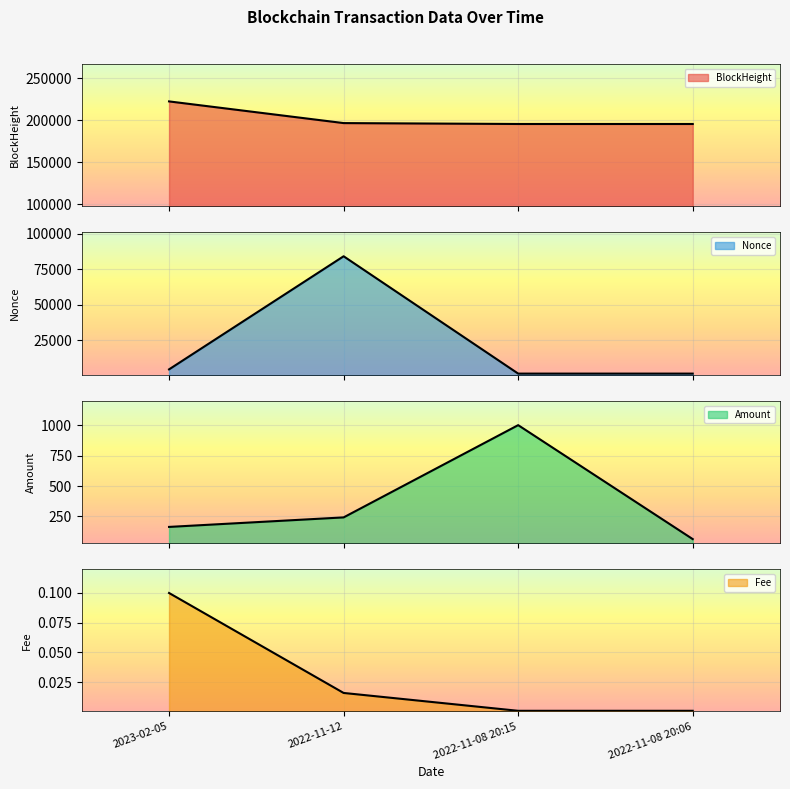

What is the highest value of the Nonce series?

84052.0